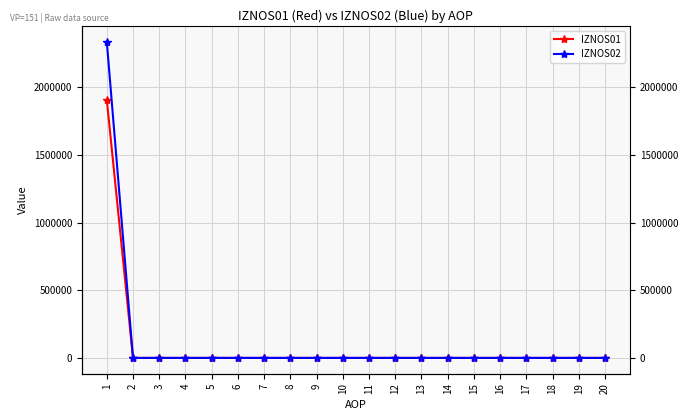

Is it true that IZNOS01 equals 0.0 at 6?

True